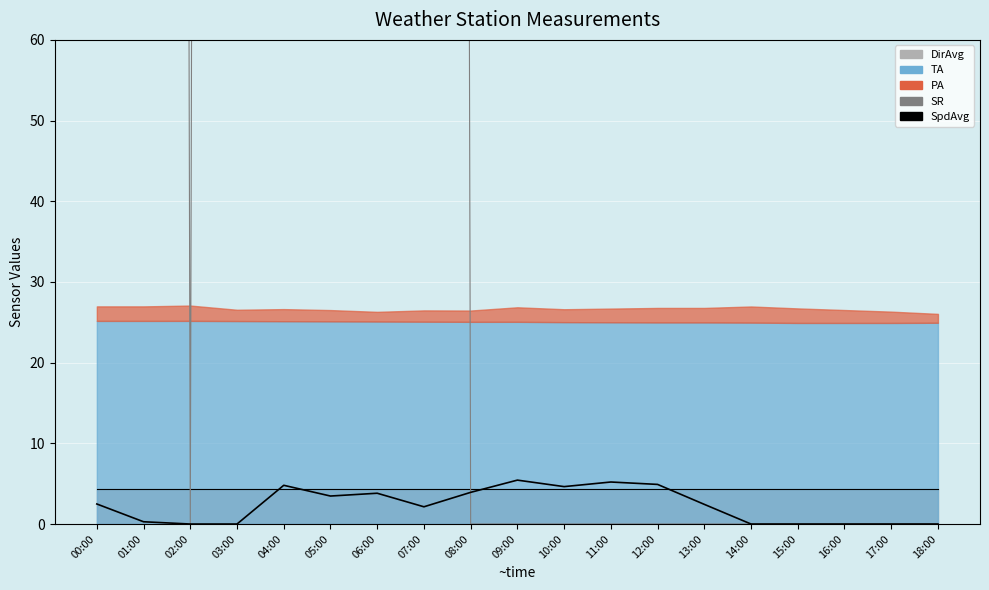

What is the greatest value displayed?

2242.2